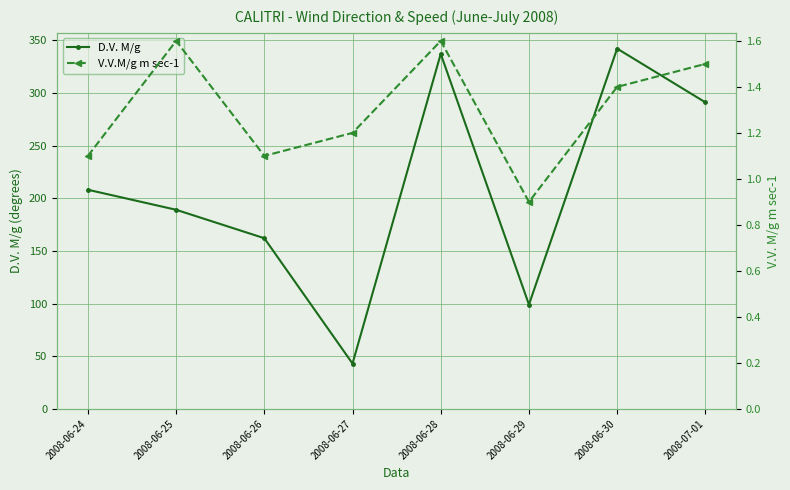

What is the minimum value for V.V.M/g m sec-1?

0.9